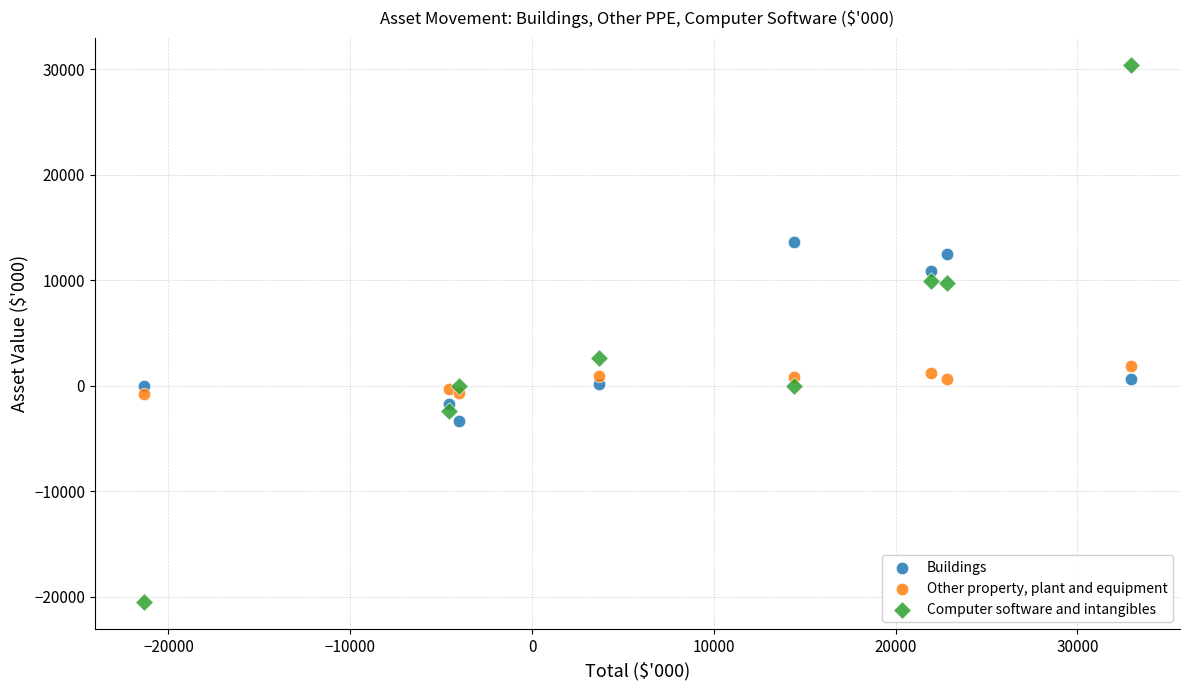

In the Computer software and intangibles series, what Y value is closest to 4936?

2590